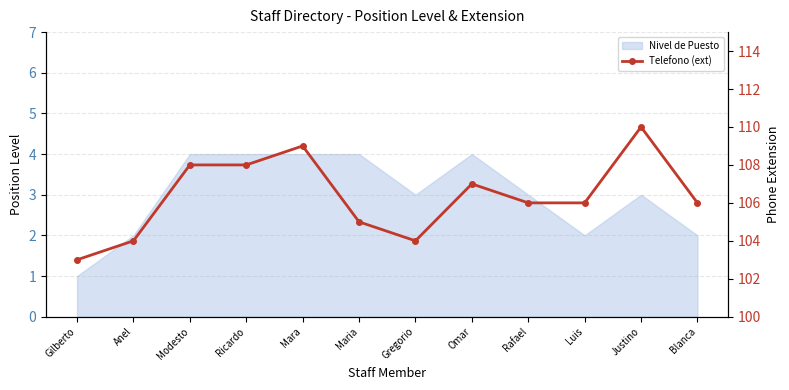

What is the difference between the second highest and minimum values?

6